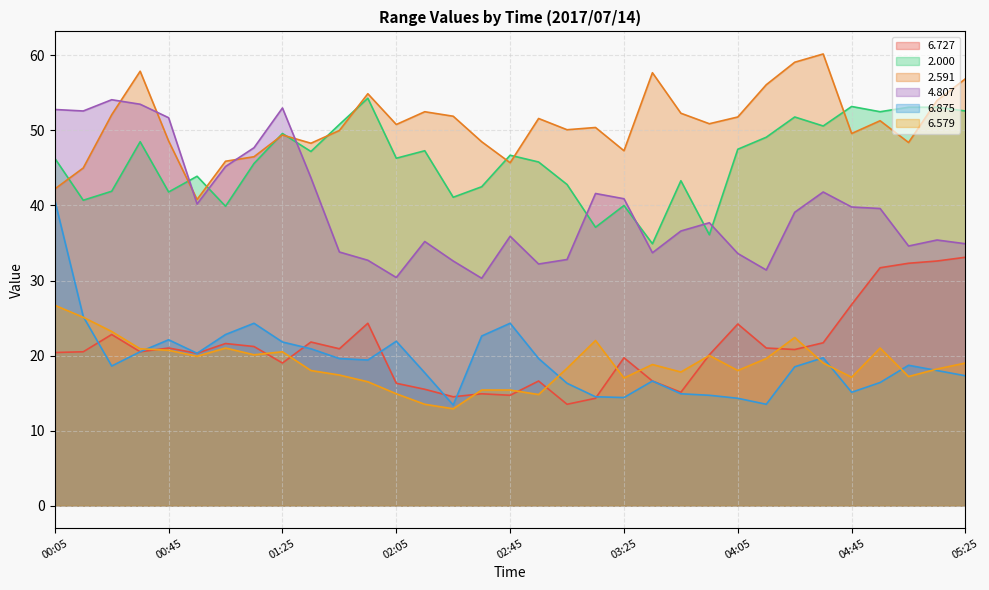

True or false: 6.727 and 4.807 intersect in this chart.

False